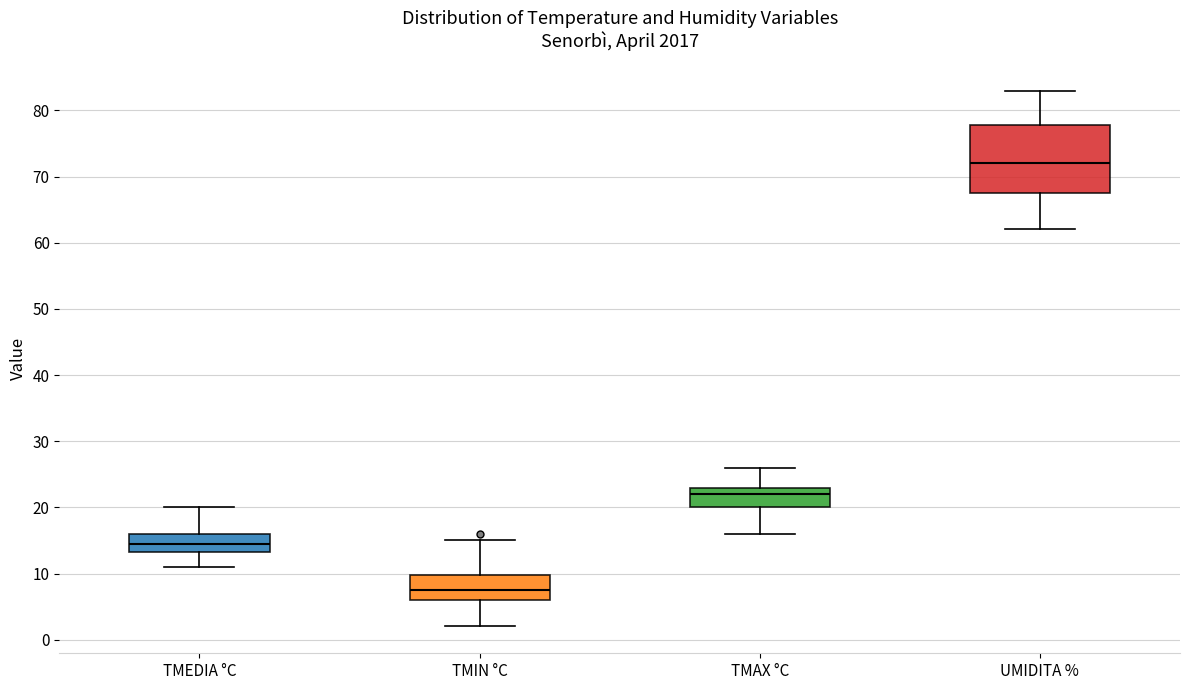

Where is the upper edge of the box for UMIDITA % on the y-axis? The values are not printed on the chart, so give them approximately, as read against the axis.

78